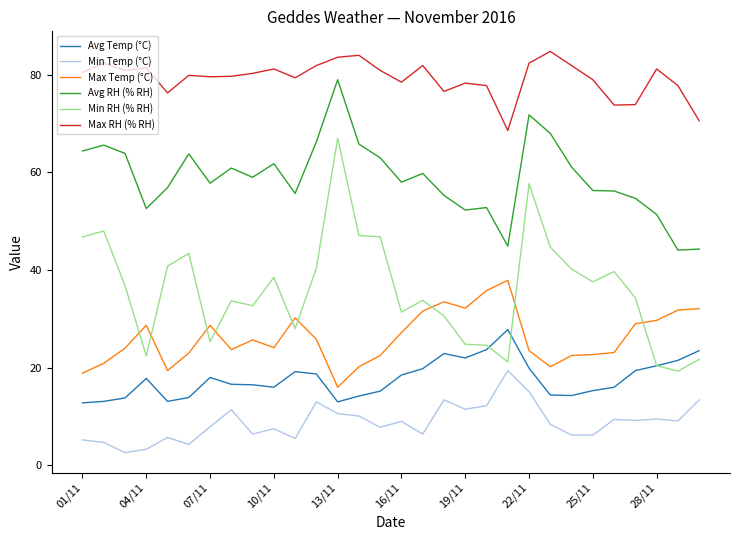

What is the maximum value shown in the chart?

84.8